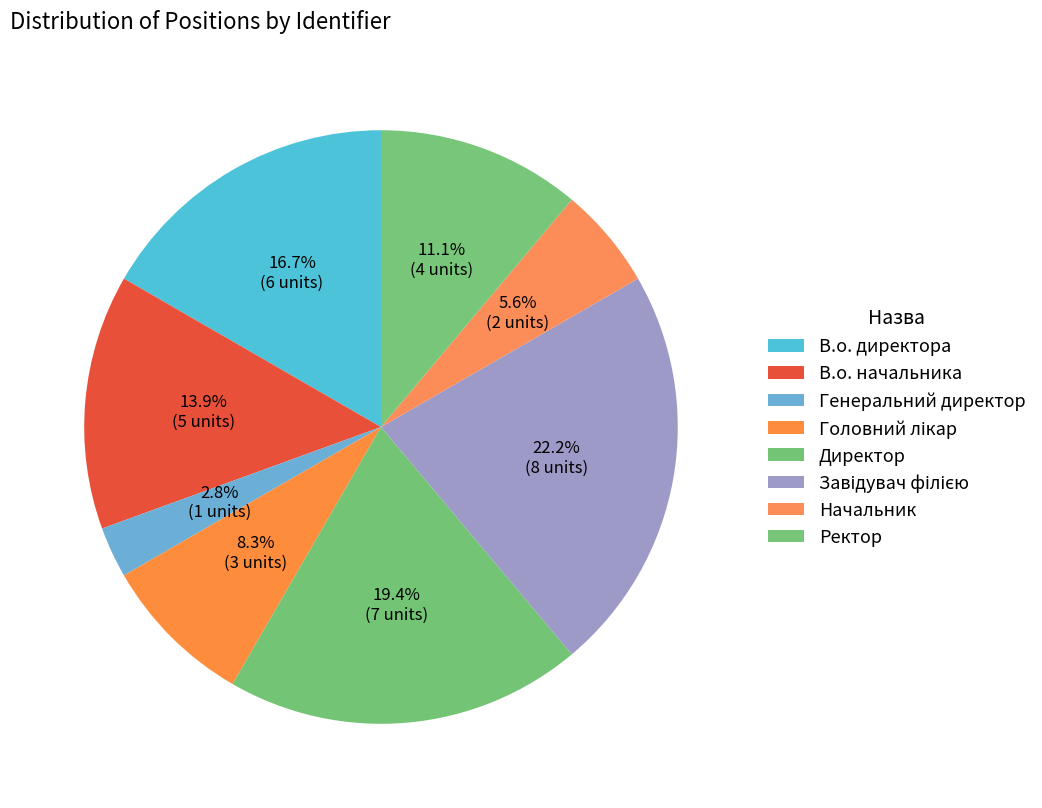

How many slices are in this pie chart?

8